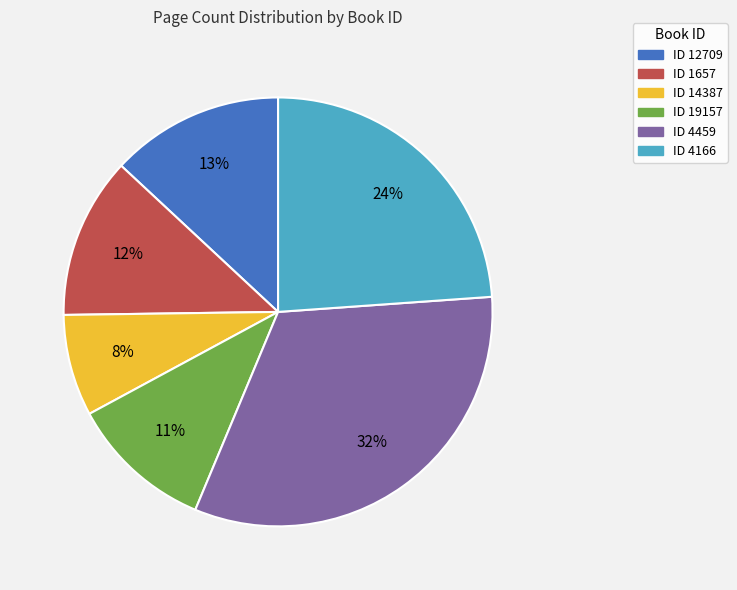

Is there a majority slice in this chart?

No